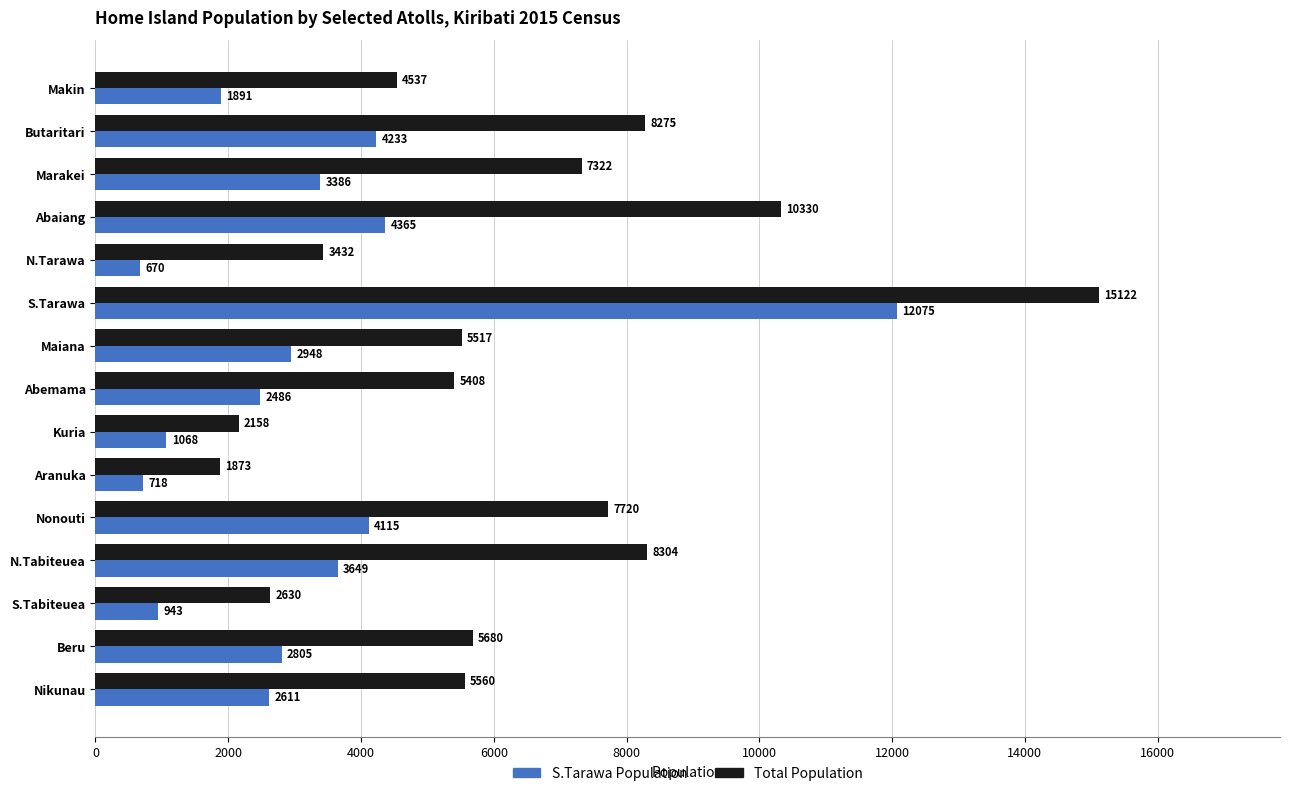

At which label does S.Tarawa Population reach its peak?

S.Tarawa